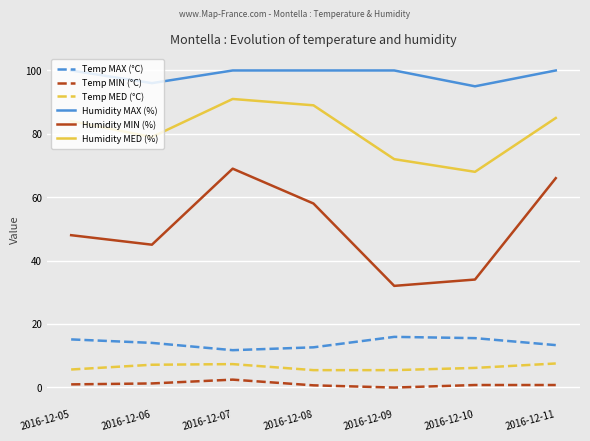

At which label is Humidity MED (%) closest to 79?

2016-12-06